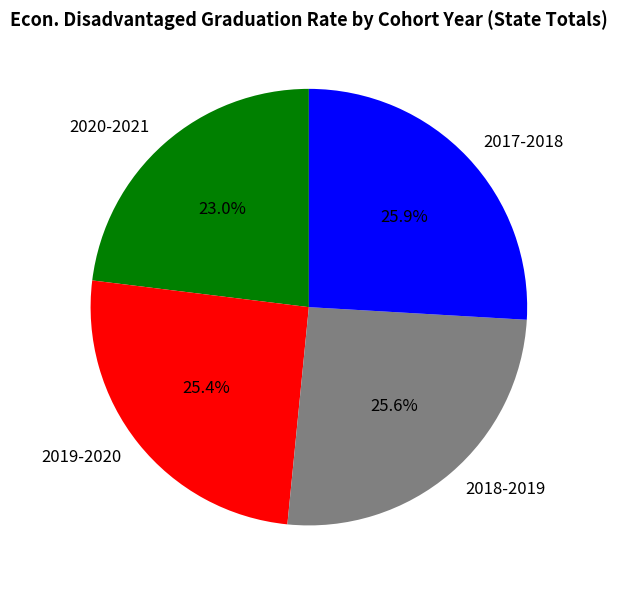

What is the smallest slice in the pie chart?

2020-2021